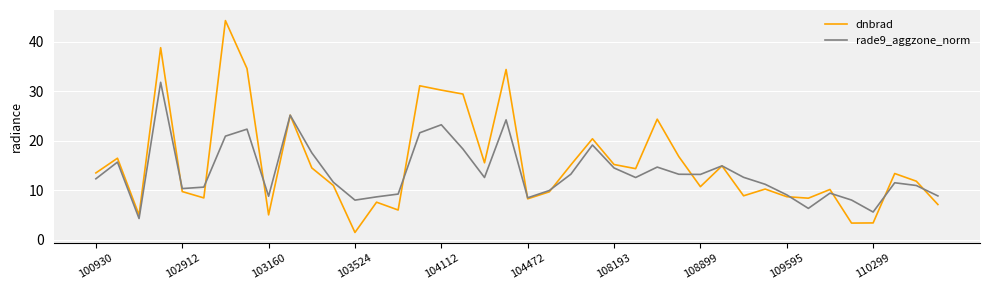

Rank the series by their maximum value, from lowest to highest.

rade9_aggzone_norm, dnbrad